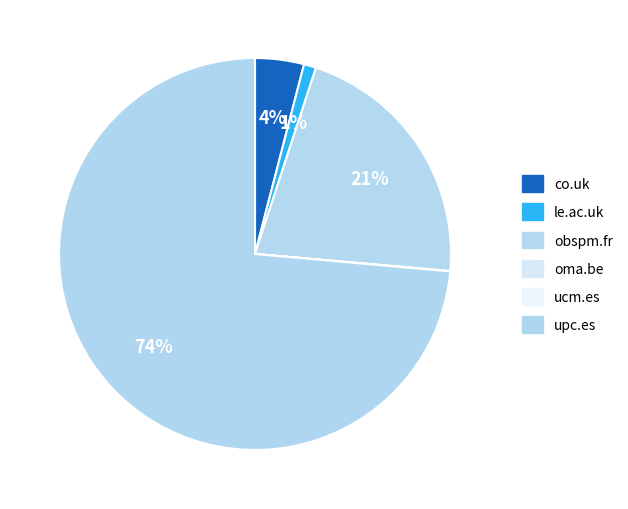

What percentage is the upc.es slice, to the nearest percent?

74%